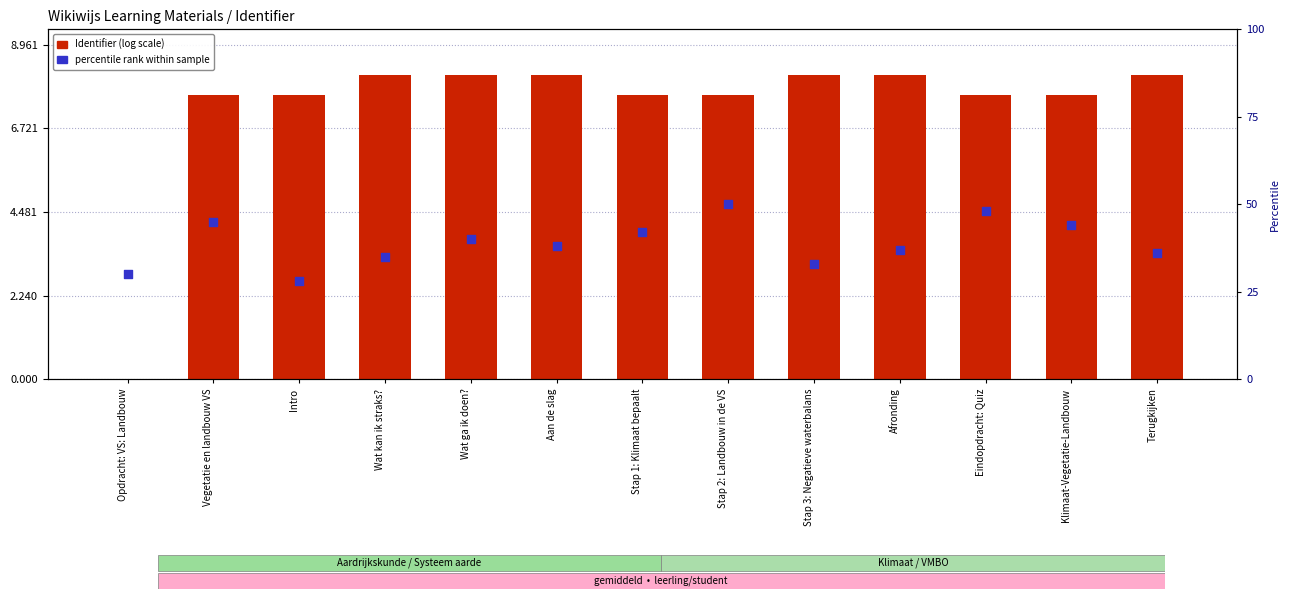

Which series reaches the maximum Y coordinate?

percentile rank within sample